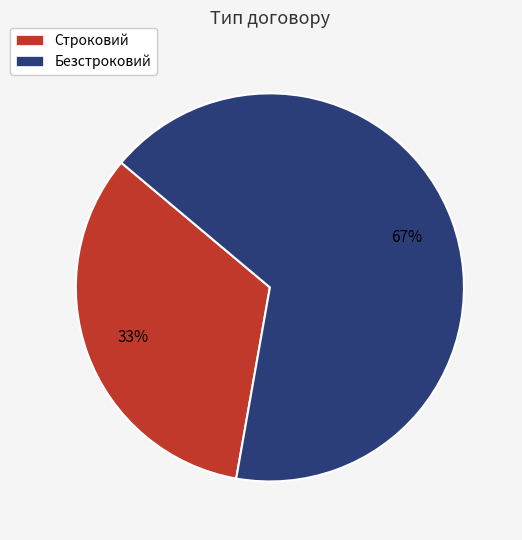

Do Безстроковий and Строковий together represent more than half of the pie?

Yes